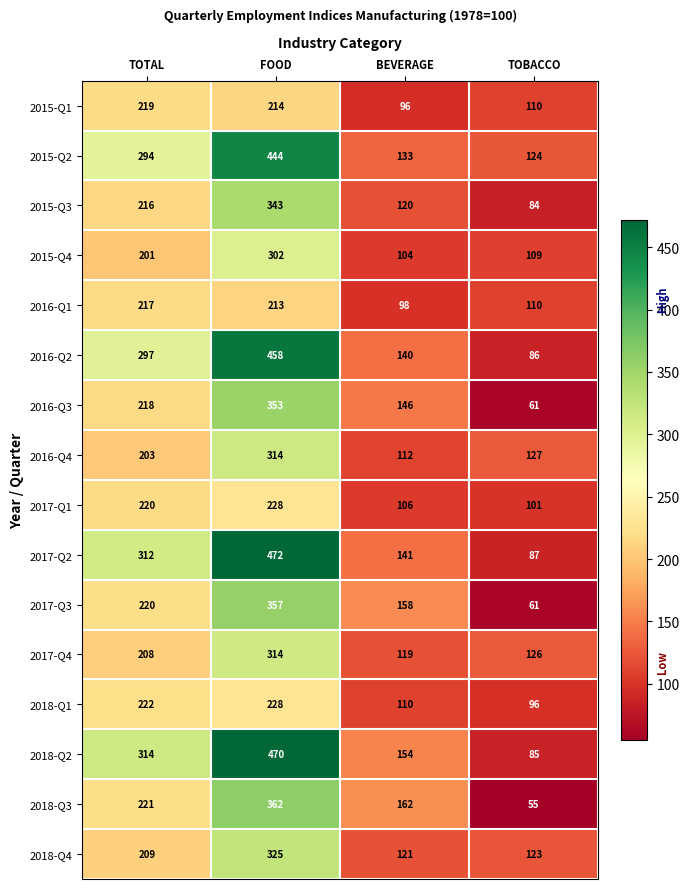

What is the maximum value shown in the chart?

472